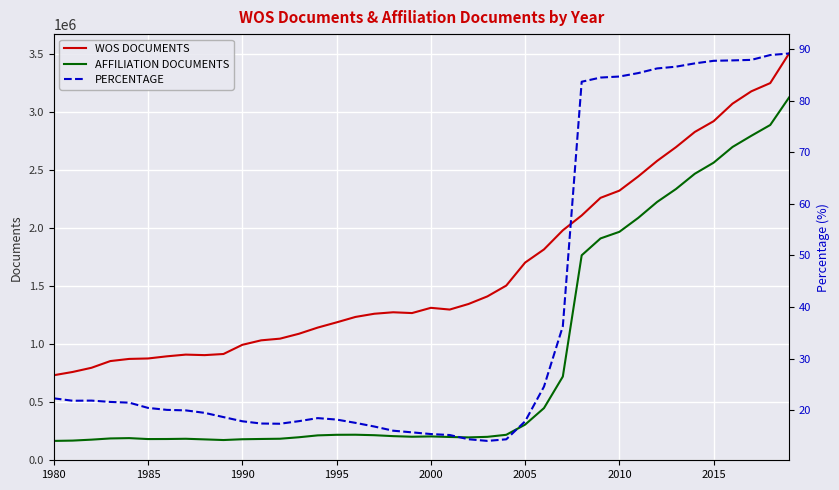

True or false: WOS DOCUMENTS and AFFILIATION DOCUMENTS intersect in this chart.

False